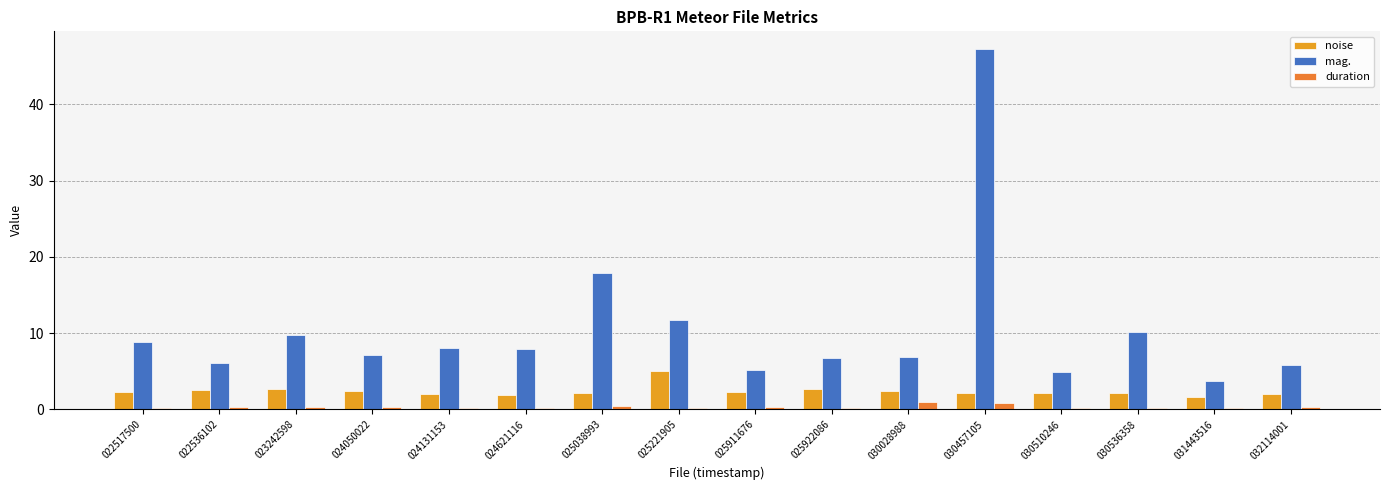

How many groups of bars are there?

16